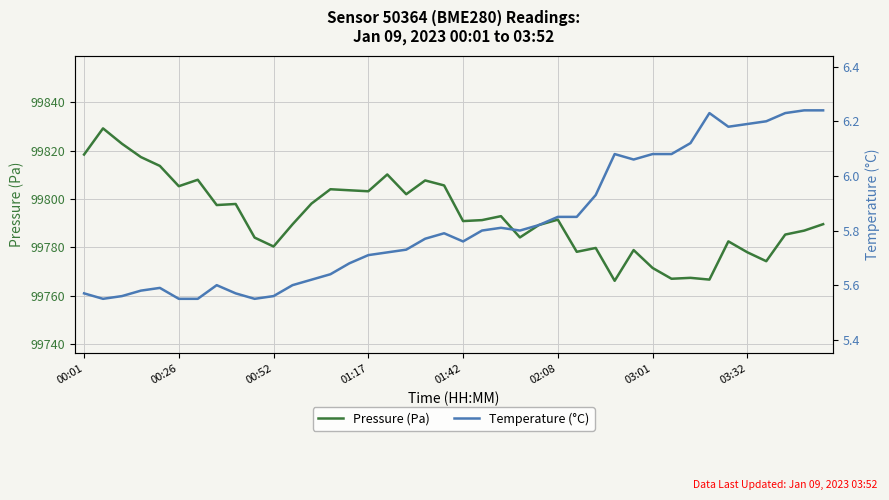

Reading left to right, transcribe all the data shown in this chart.

Pressure (Pa): 99818.4	99829.2	99822.8	99817.3	99813.7	99805.3	99808.0	99797.5	99798.0	99784.1	99780.4	99789.6	99798.1	99804.1	99803.6	99803.2	99810.2	99802.0	99807.7	99805.6	99790.9	99791.3	99792.9	99784.2	99789.3	99791.5	99778.2	99779.8	99766.2	99778.9	99771.6	99767.1	99767.5	99766.8	99782.5	99778.0	99774.3	99785.3	99787.0	99789.6
Temperature (°C): 5.6	5.5	5.6	5.6	5.6	5.5	5.5	5.6	5.6	5.5	5.6	5.6	5.6	5.6	5.7	5.7	5.7	5.7	5.8	5.8	5.8	5.8	5.8	5.8	5.8	5.8	5.8	5.9	6.1	6.1	6.1	6.1	6.1	6.2	6.2	6.2	6.2	6.2	6.2	6.2